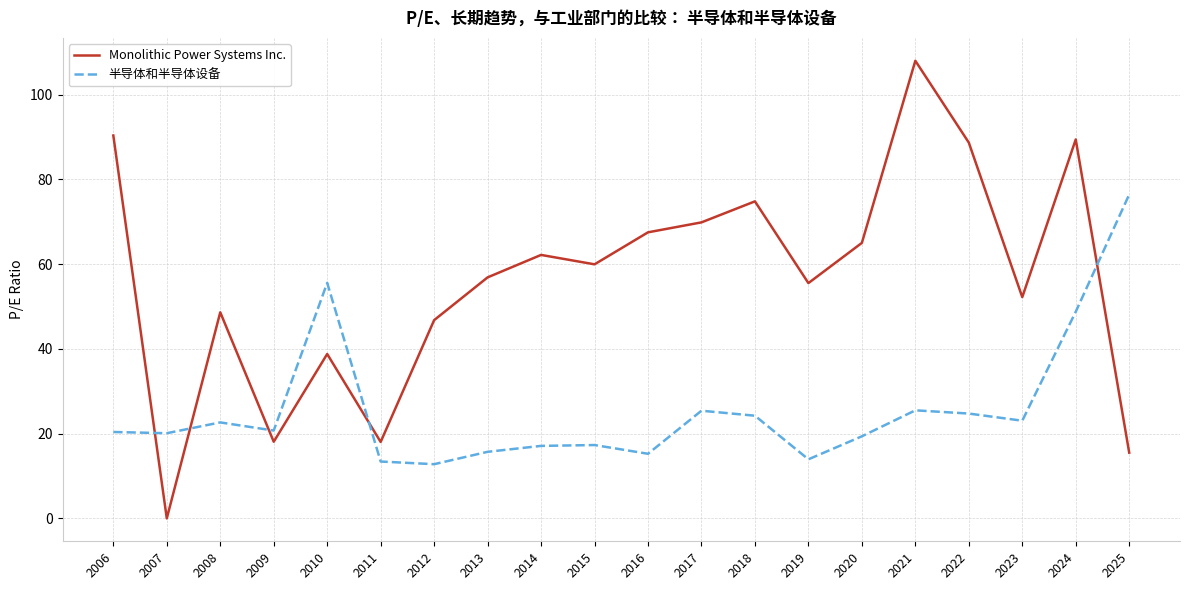

List the series in order of their overall mean, lowest first.

半导体和半导体设备, Monolithic Power Systems Inc.